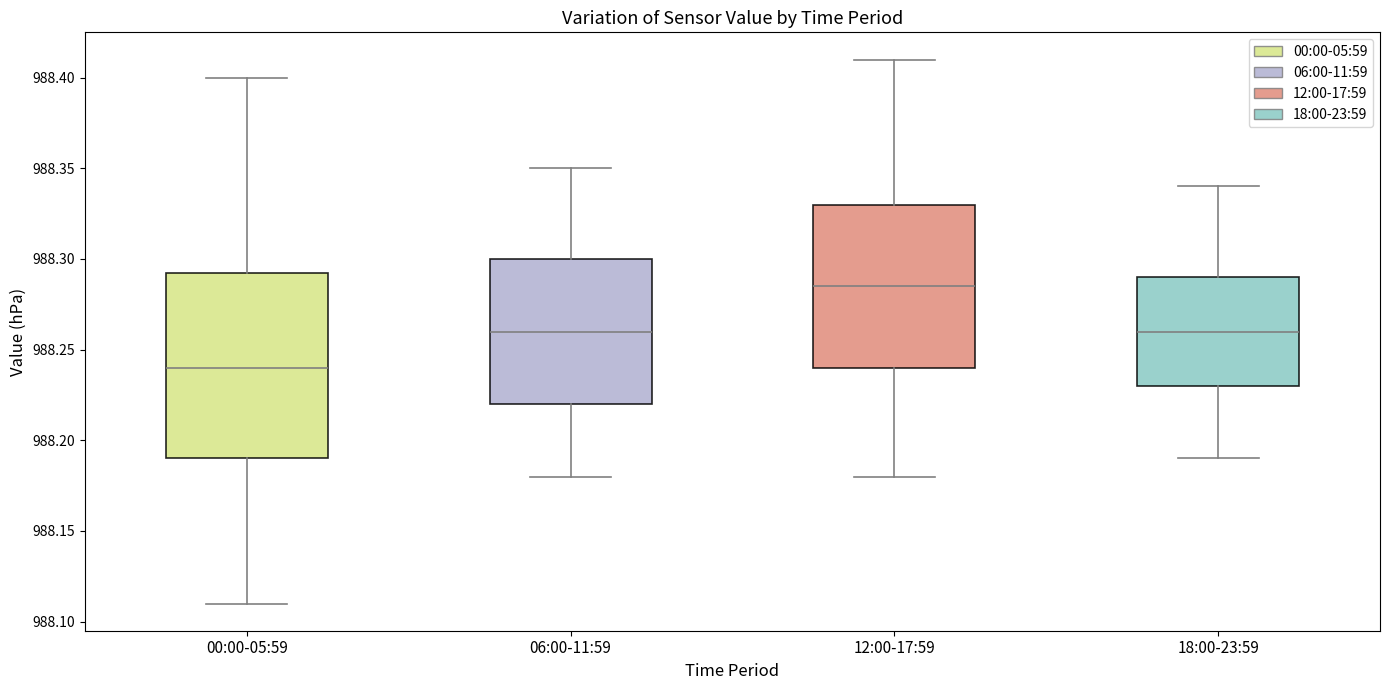

Where is the upper edge of the box for 00:00-05:59 on the y-axis? The values are not printed on the chart, so give them approximately, as read against the axis.

988.295